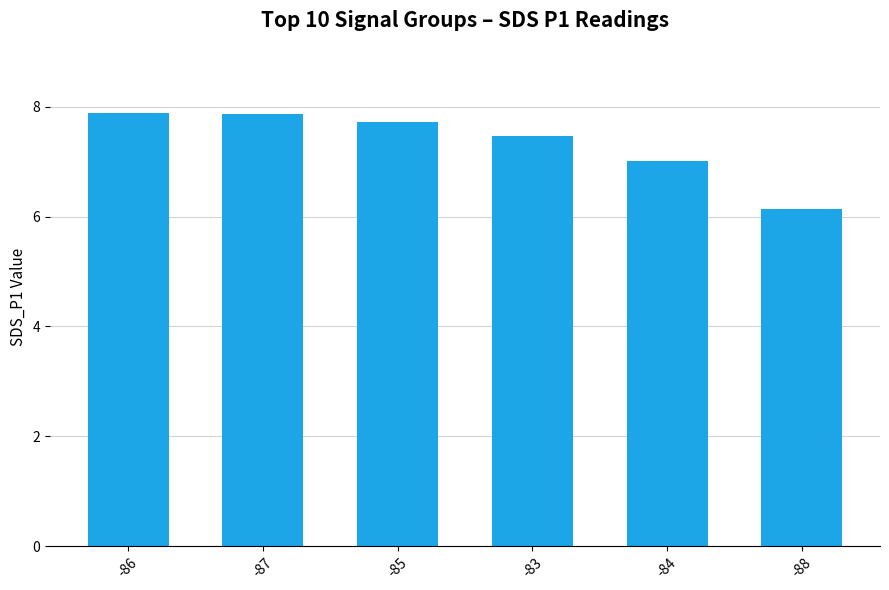

How many bars are there in total?

6